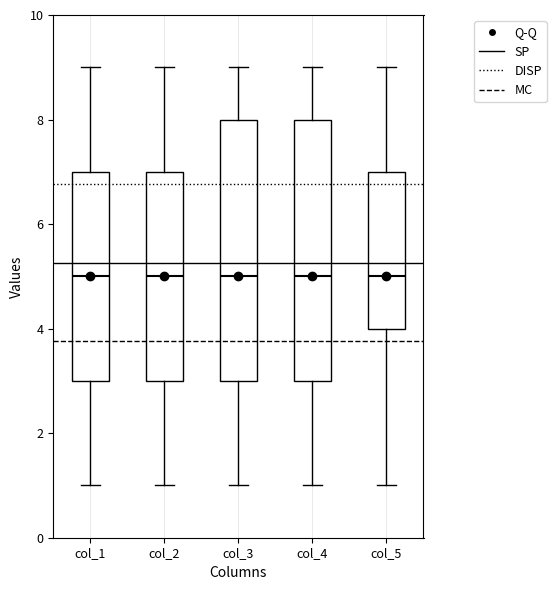

Reading left to right, transcribe this box plot: for each box, give where its median line is, the range the box spans, and where its two whiskers end, as read against the y-axis. The values are not printed on the chart, so give them approximately, as read against the axis.

col_1: median 5, box 3 to 7, whiskers 1 to 9
col_2: median 5, box 3 to 7, whiskers 1 to 9
col_3: median 5, box 3 to 8, whiskers 1 to 9
col_4: median 5, box 3 to 8, whiskers 1 to 9
col_5: median 5, box 4 to 7, whiskers 1 to 9